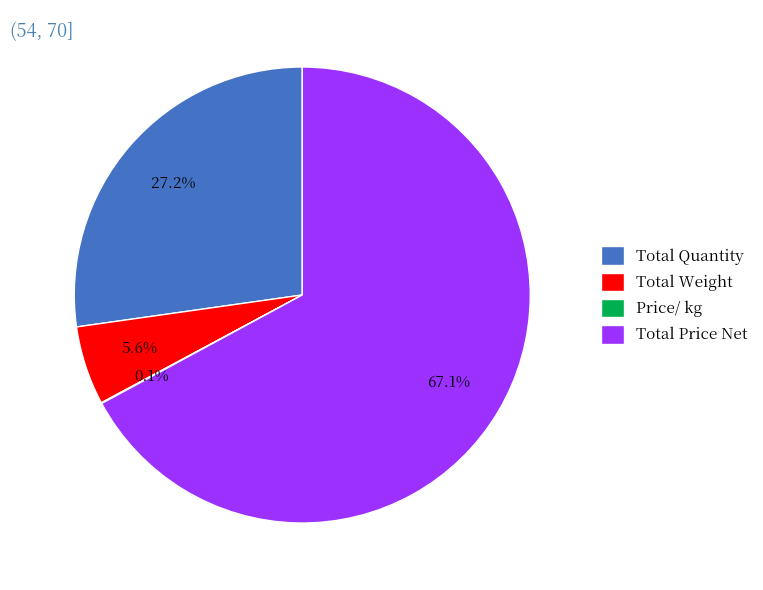

What portion of the pie excludes Total Price Net?

32.9%